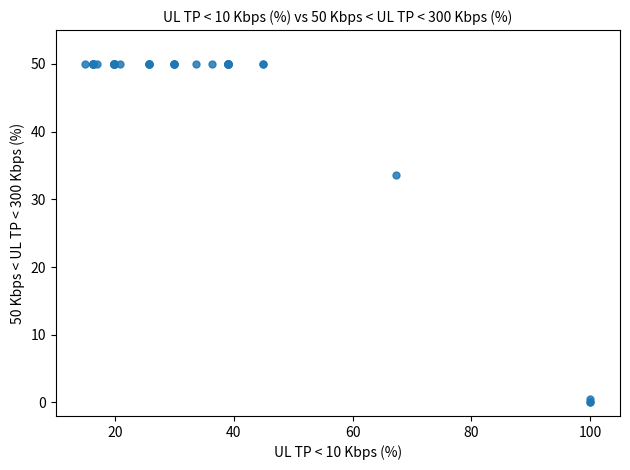

What Y value in the scatter plot is closest to 25?

33.6